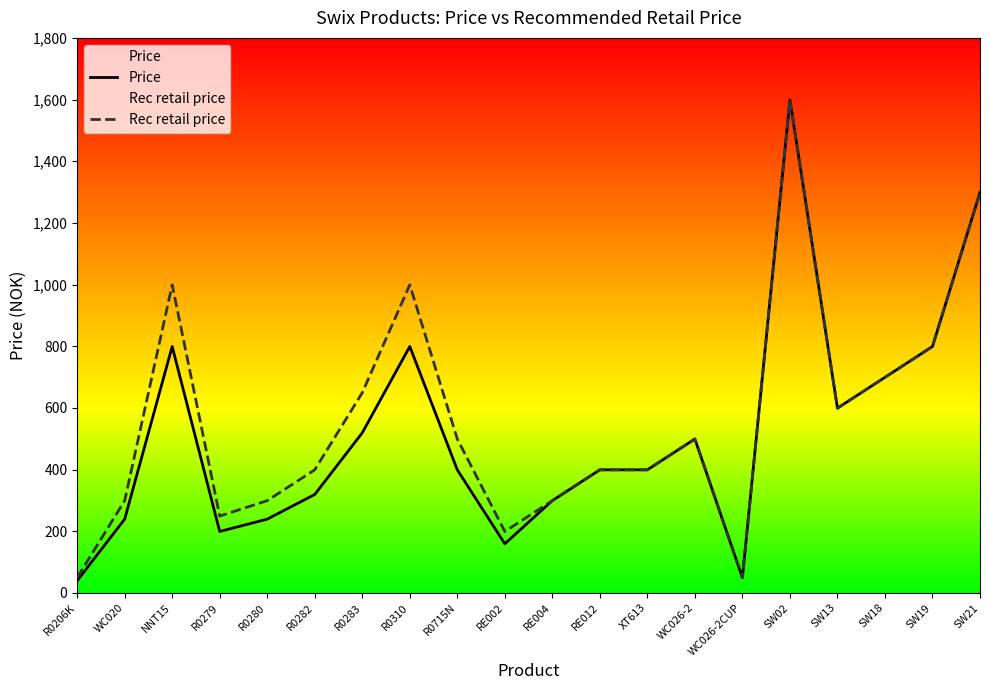

Which series has the largest range (max minus min)?

Price